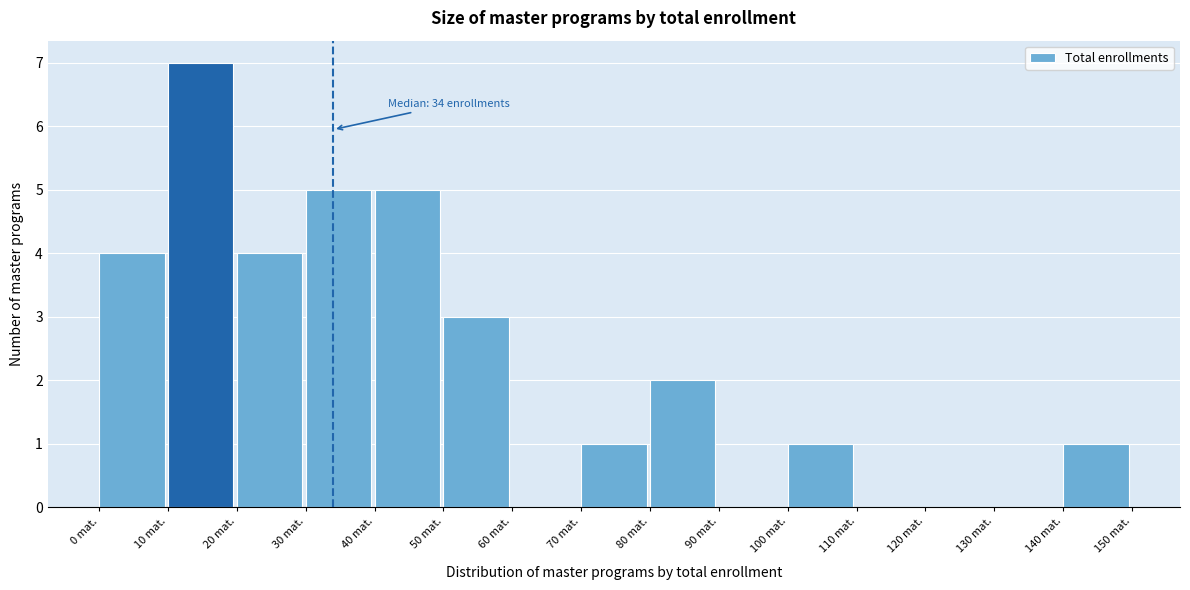

Which range on the x-axis has the tallest bar?

10 to 20